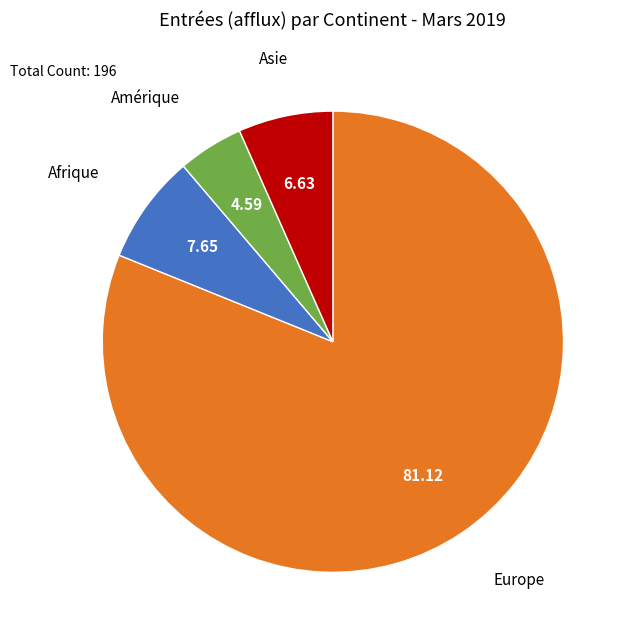

Is there a majority slice in this chart?

Yes